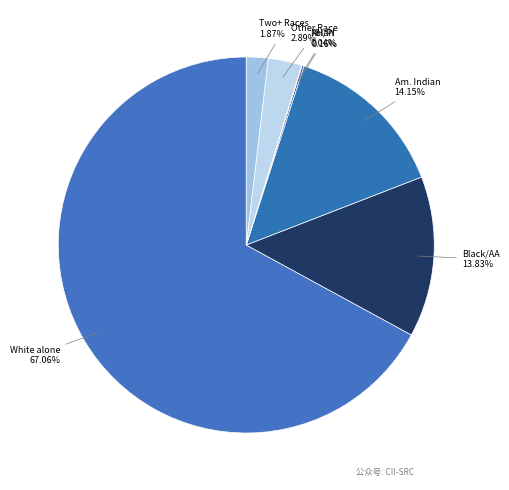

Does any single category account for the majority?

Yes